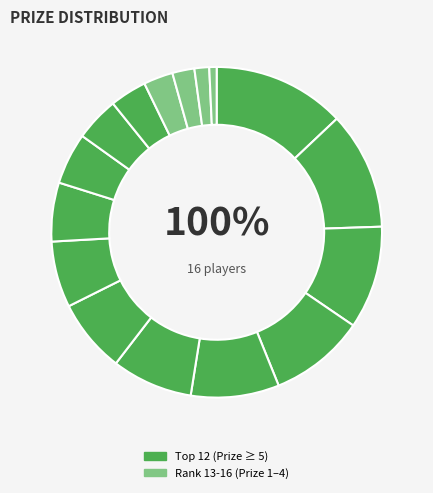

What percentage is NOT represented by Joseph Roshita?

96.4%